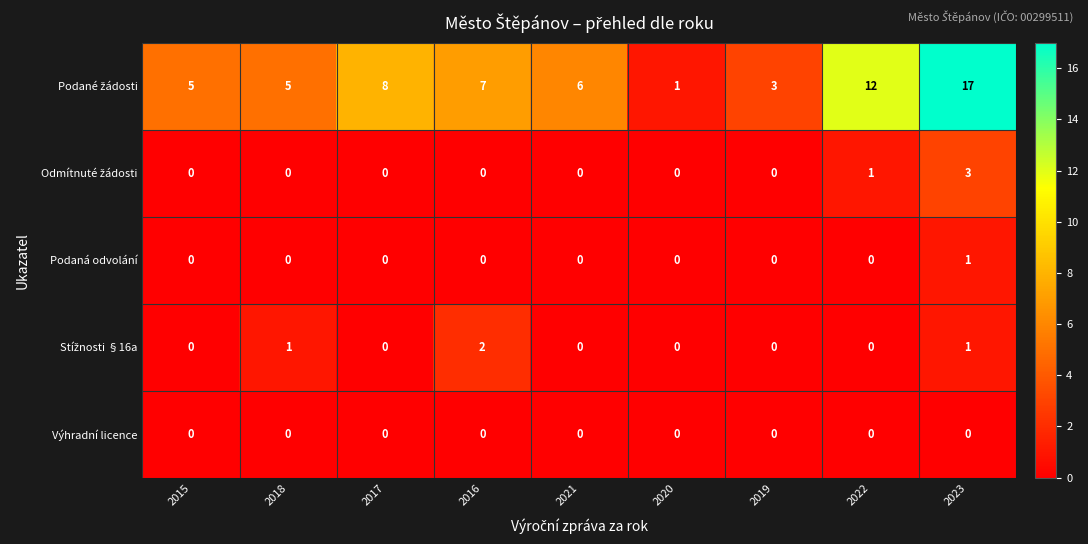

Which category has the highest value across all series?

2023